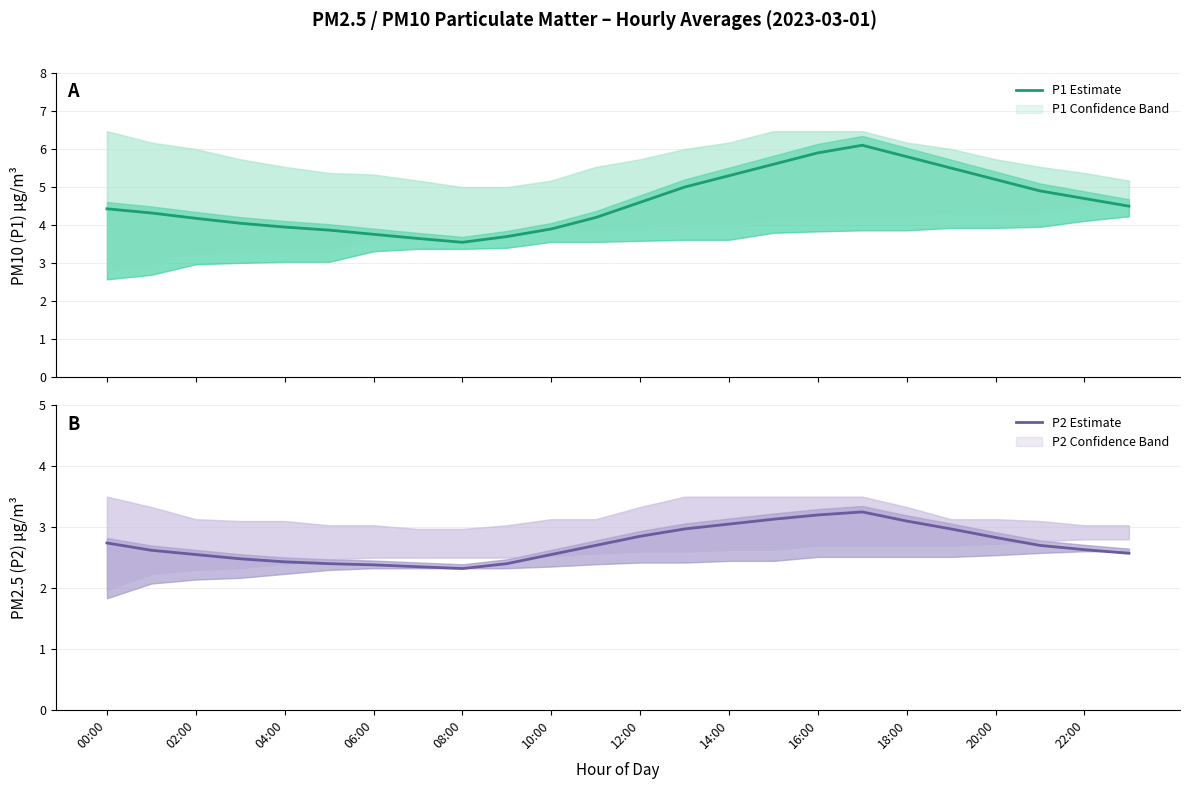

Where does the P1 Estimate series first go above 4?

00:00